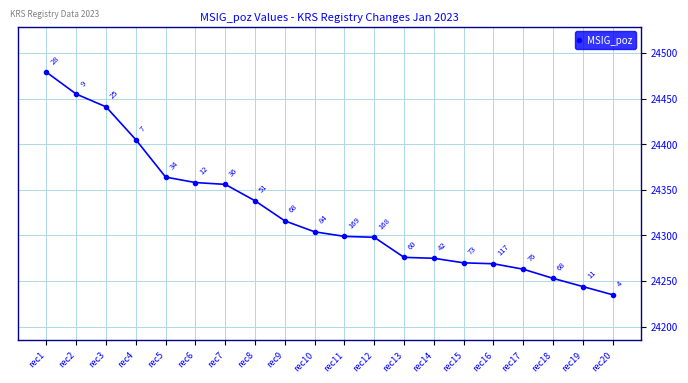

At which label does the data first exceed 24304?

rec1